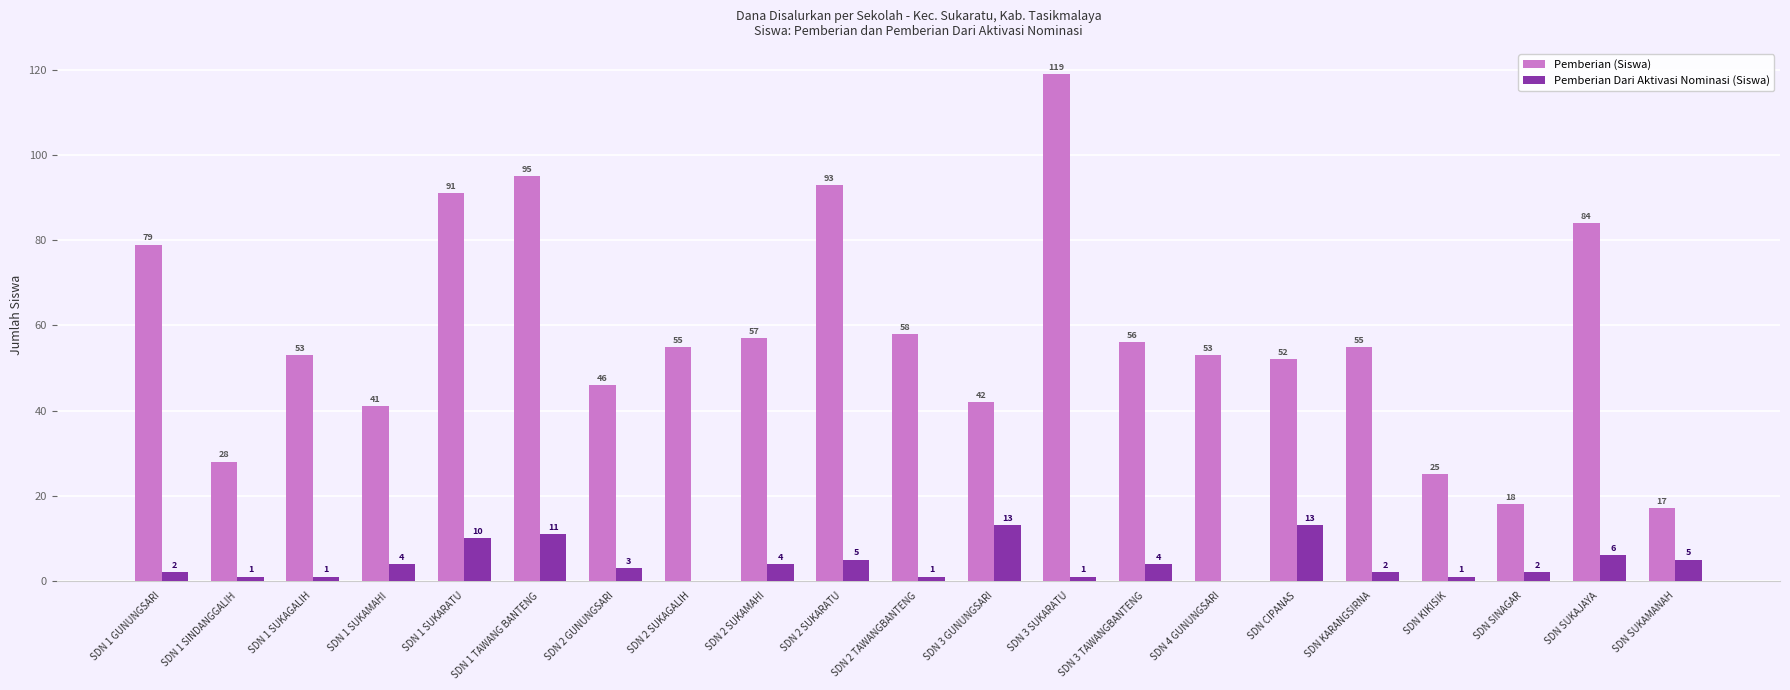

How many values in Pemberian Dari Aktivasi Nominasi (Siswa) are above zero?

19